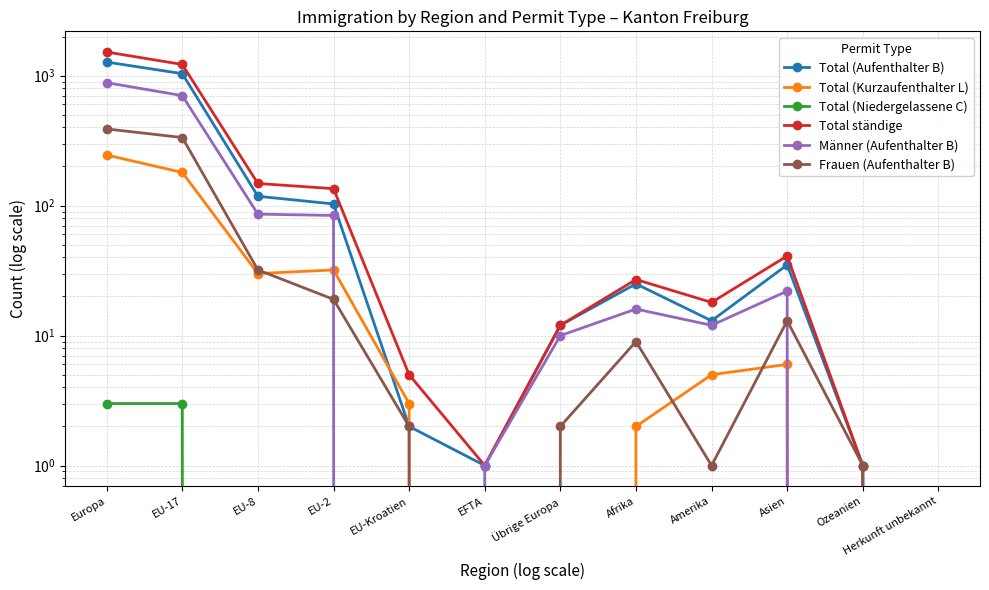

List the series in order of their peak value, lowest first.

Total (Niedergelassene C), Total (Kurzaufenthalter L), Frauen (Aufenthalter B), Männer (Aufenthalter B), Total (Aufenthalter B), Total ständige